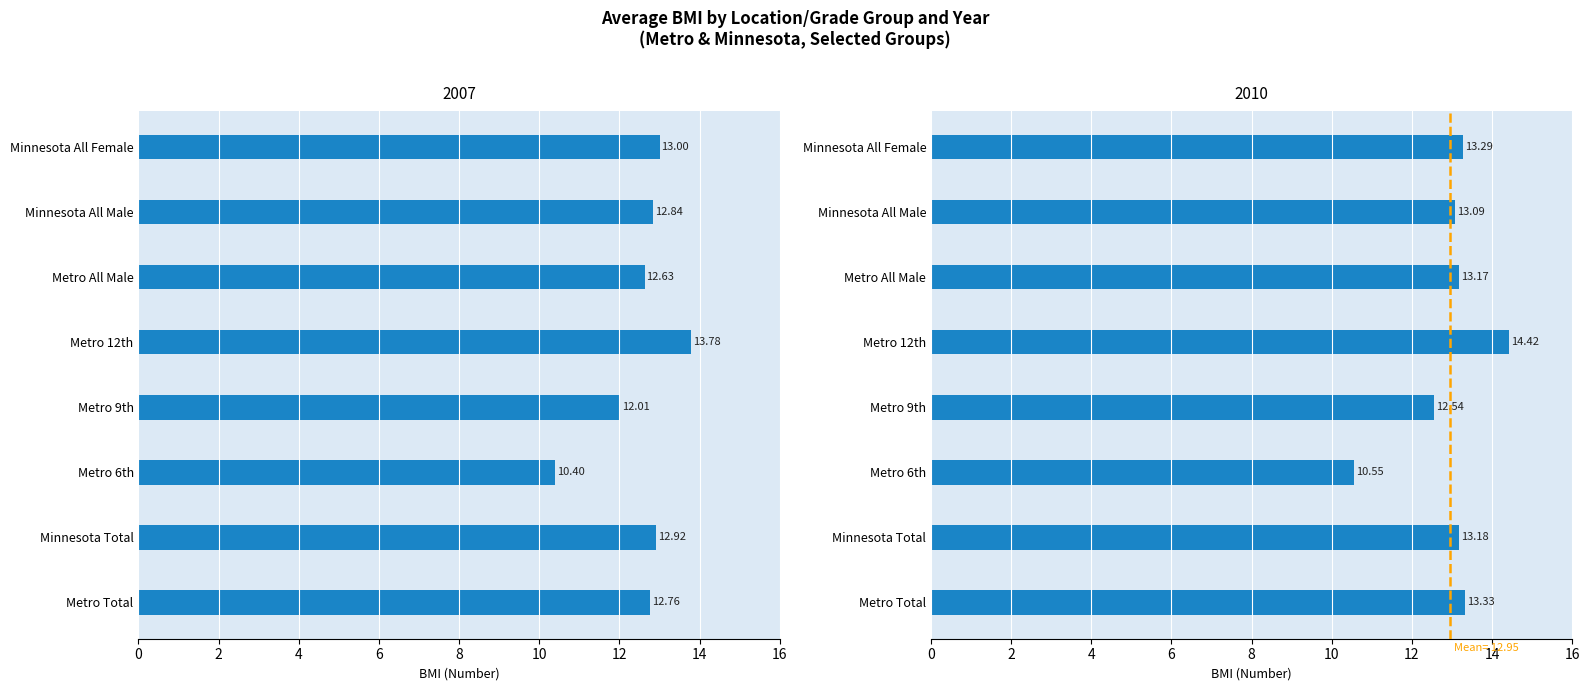

What is the sum of the 2007 values at Minnesota All Male and Minnesota All Female?

25.8